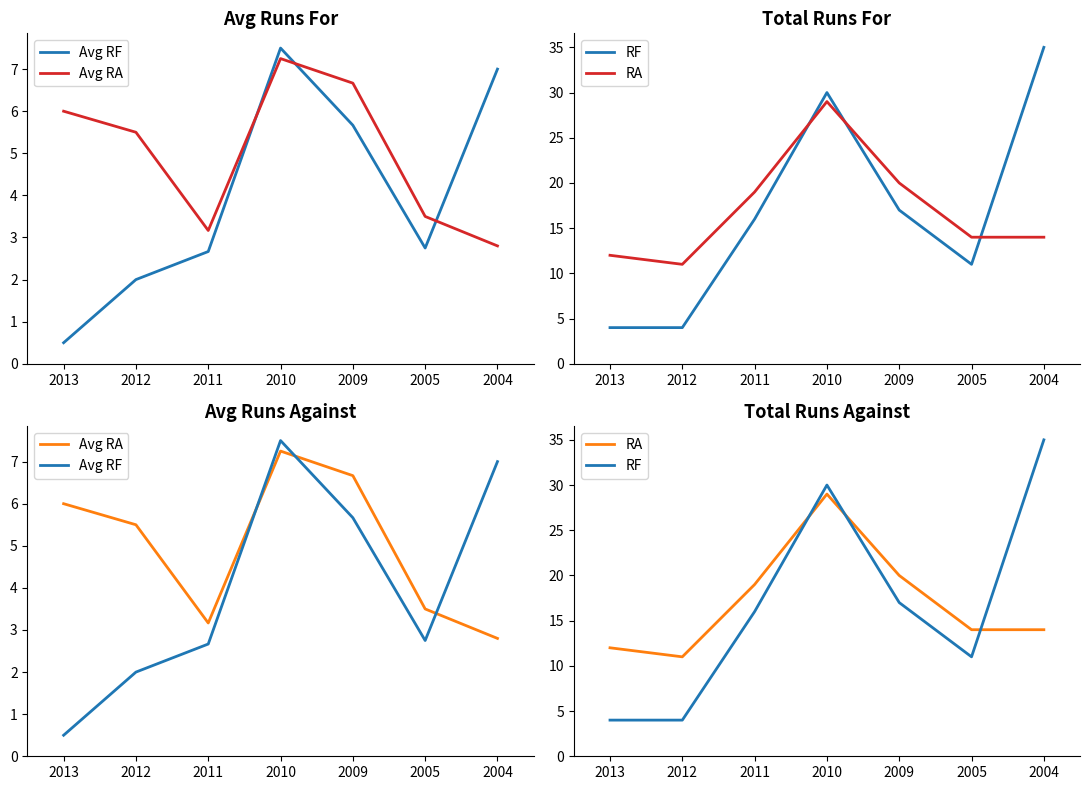

Which series has the largest range (max minus min)?

RF